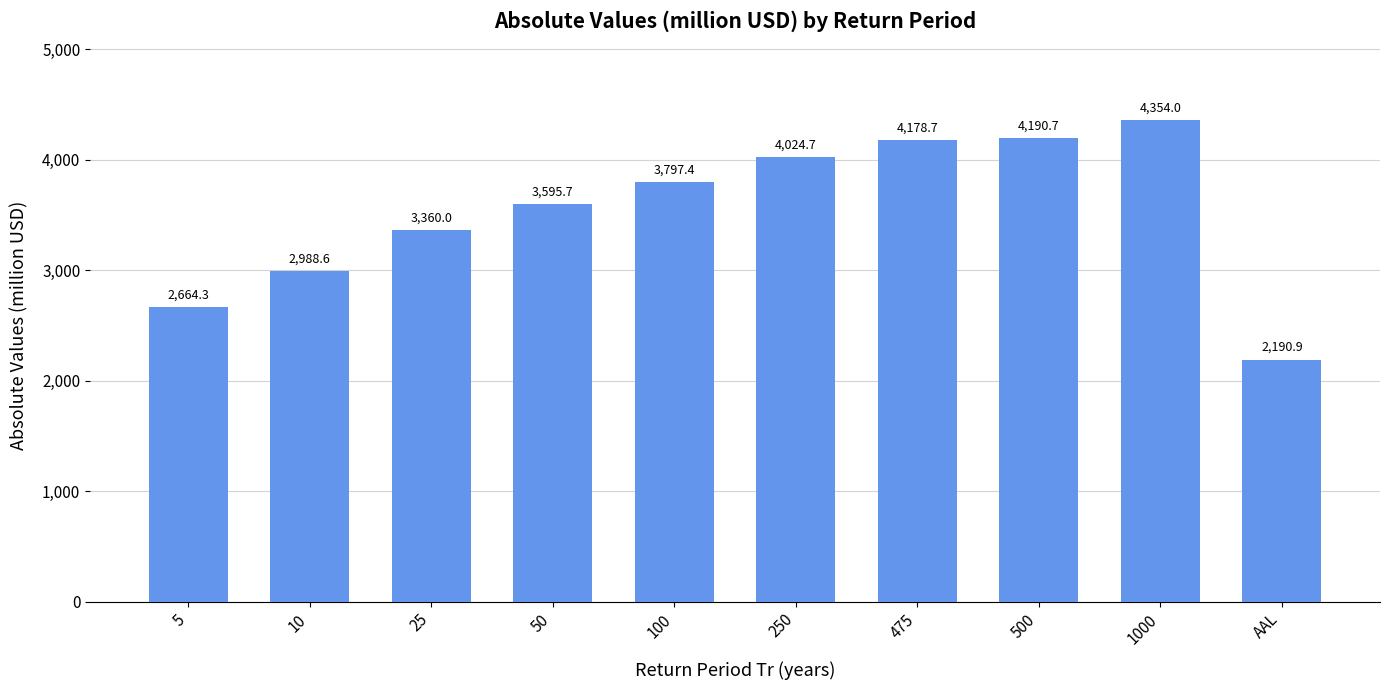

Reading left to right, extract all data points from this chart.

5=2664.3	10=2988.6	25=3360.0	50=3595.7	100=3797.4	250=4024.7	475=4178.7	500=4190.7	1000=4354.0	AAL=2190.9